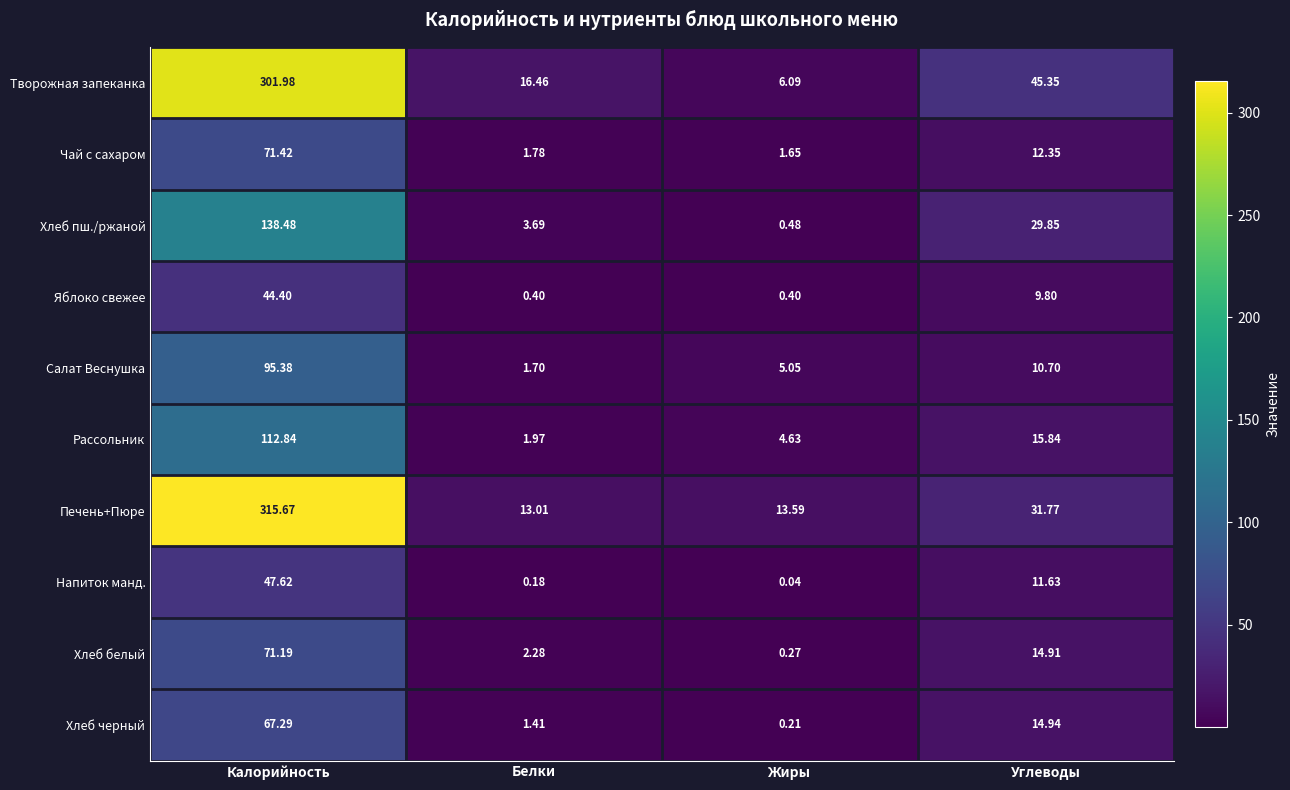

Which series has the widest spread of values?

Печень+Пюре